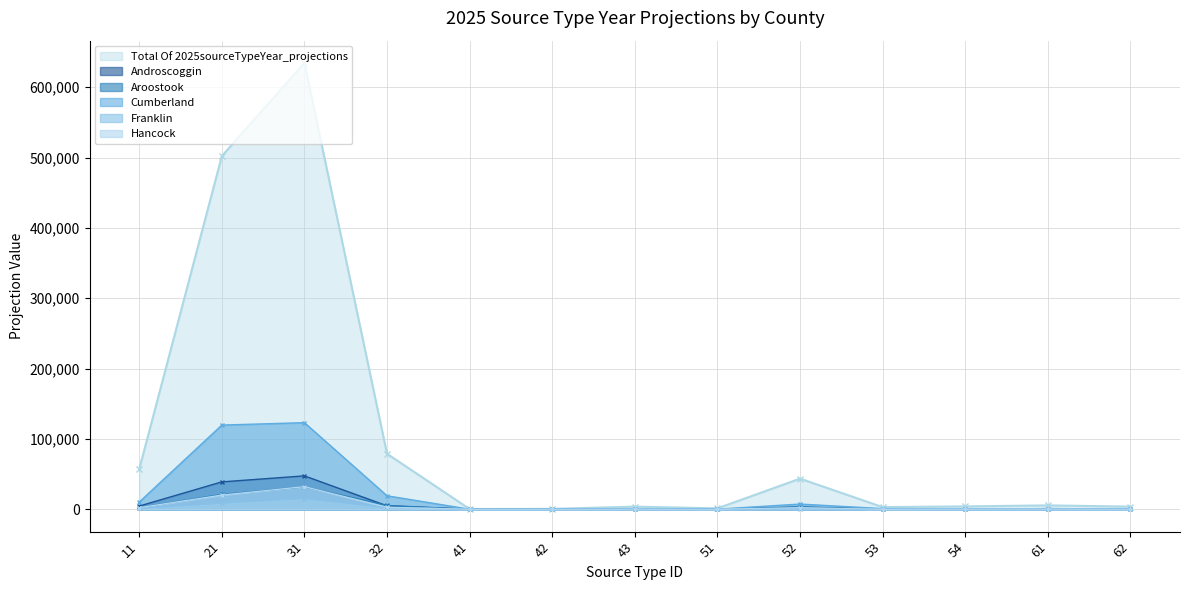

At which label does Total Of 2025sourceTypeYear_projections first exceed 4149?

11